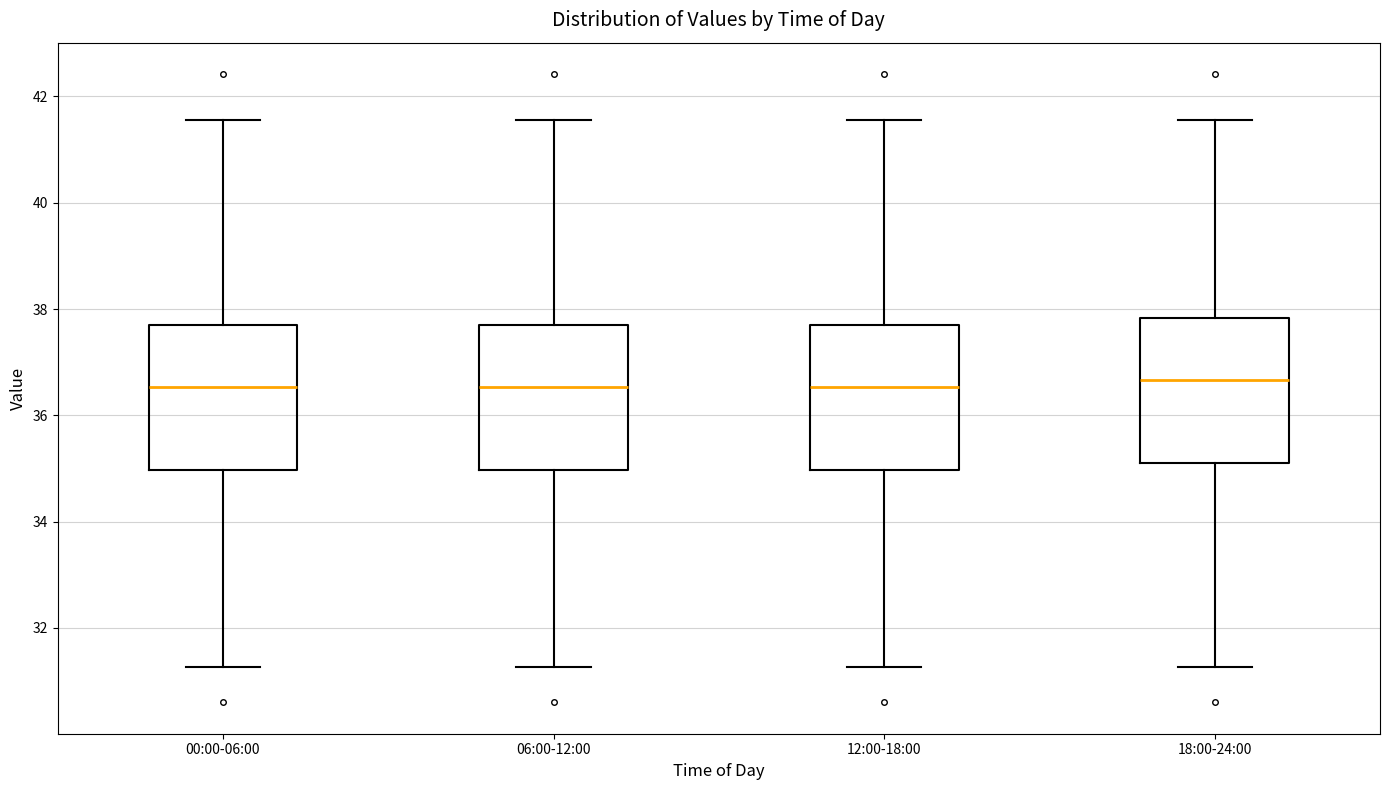

Reading left to right, read every box against the y-axis: the position of its median line, the range the box covers, and the ends of its whiskers. The values are not printed on the chart, so give them approximately, as read against the axis.

00:00-06:00: median 36.6, box 35.0 to 37.6, whiskers 31.2 to 41.6
06:00-12:00: median 36.6, box 35.0 to 37.6, whiskers 31.2 to 41.6
12:00-18:00: median 36.6, box 35.0 to 37.6, whiskers 31.2 to 41.6
18:00-24:00: median 36.6, box 35.2 to 37.8, whiskers 31.2 to 41.6